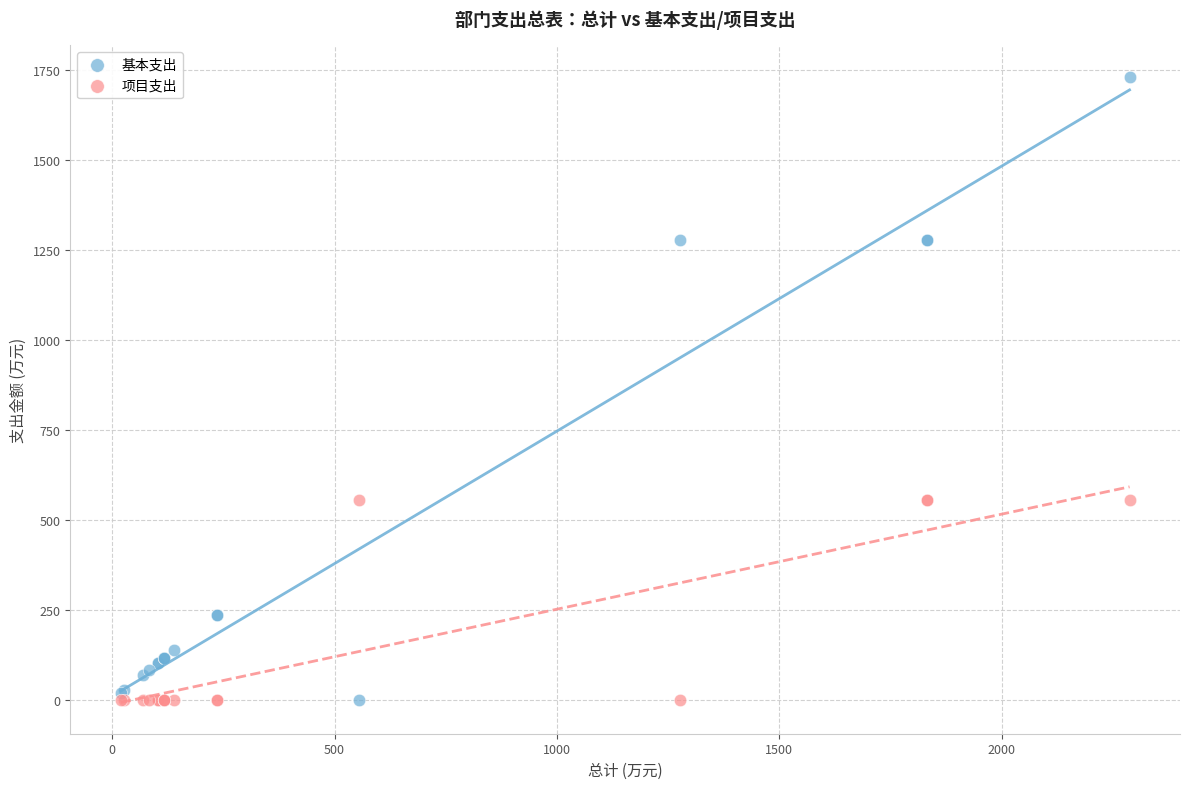

Which series has the widest spread of Y values?

基本支出